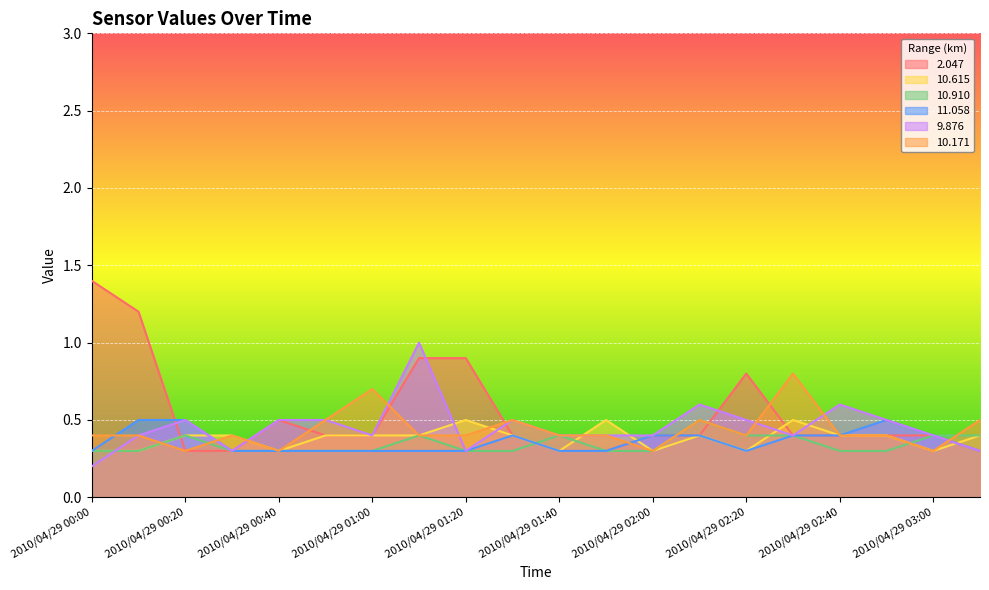

At which label is 11.058 closest to 0?

2010/04/29 00:00